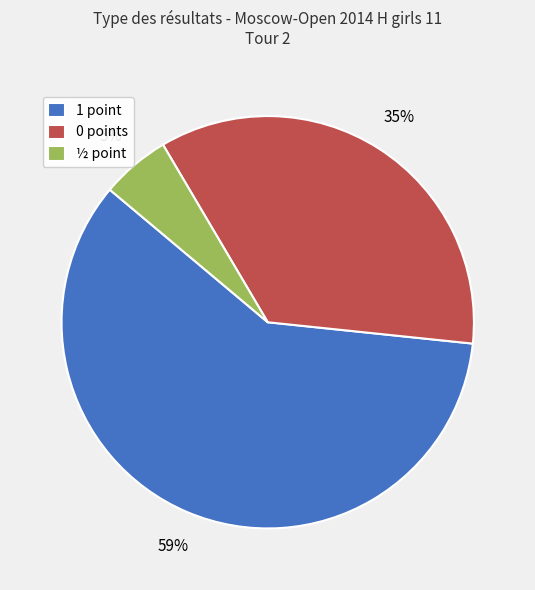

Is 1 the majority of the pie?

Yes